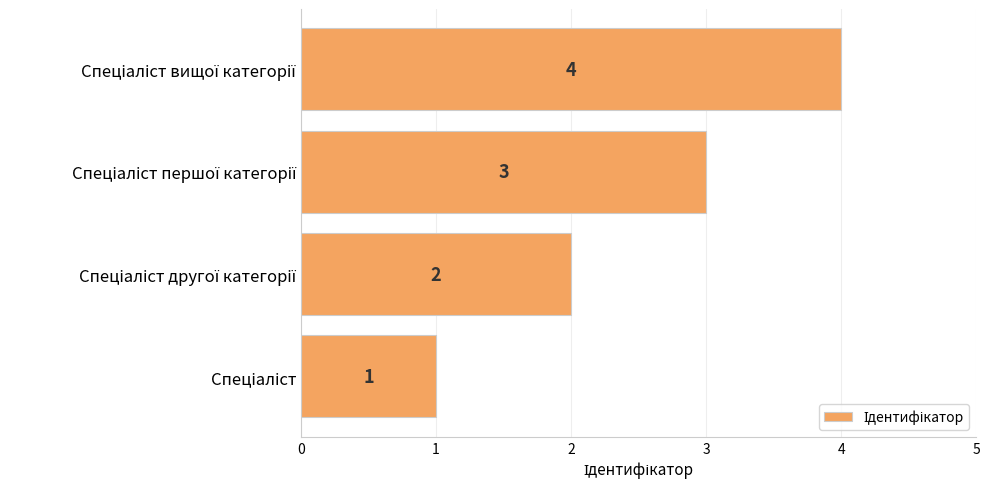

What is the maximum value shown in the chart?

4